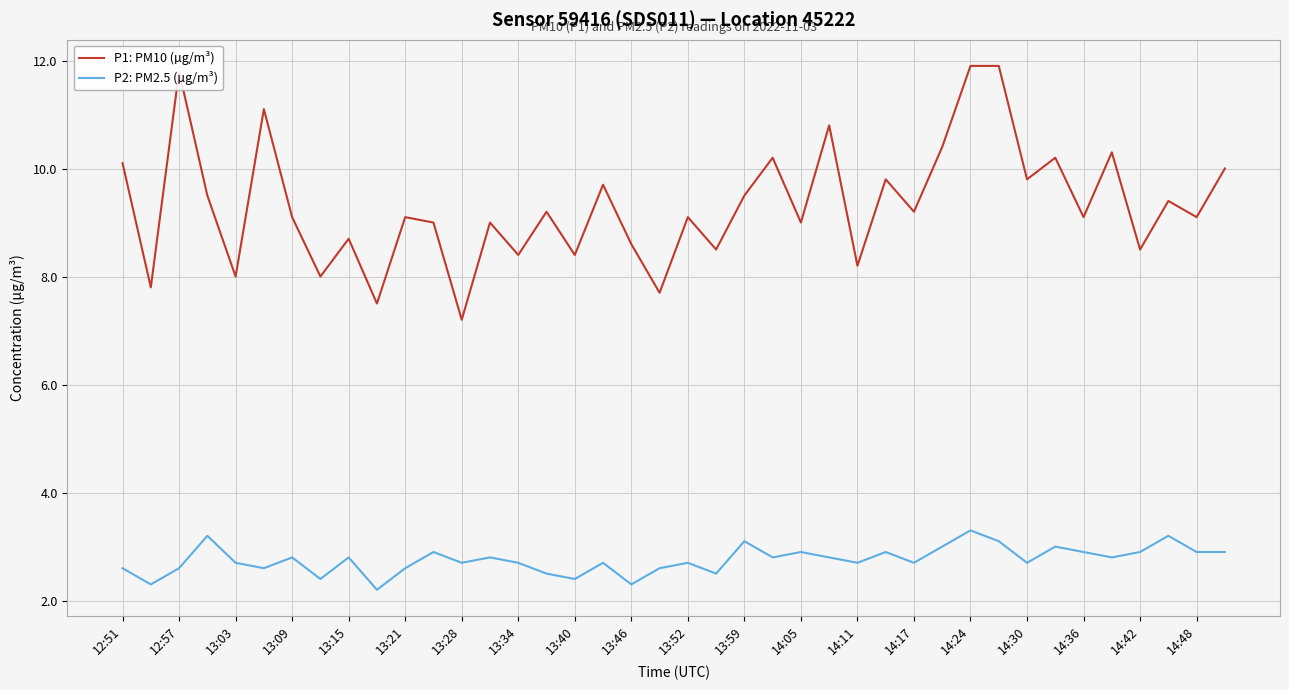

What is the average value of the P1: PM10 (µg/m³) series?

9.3